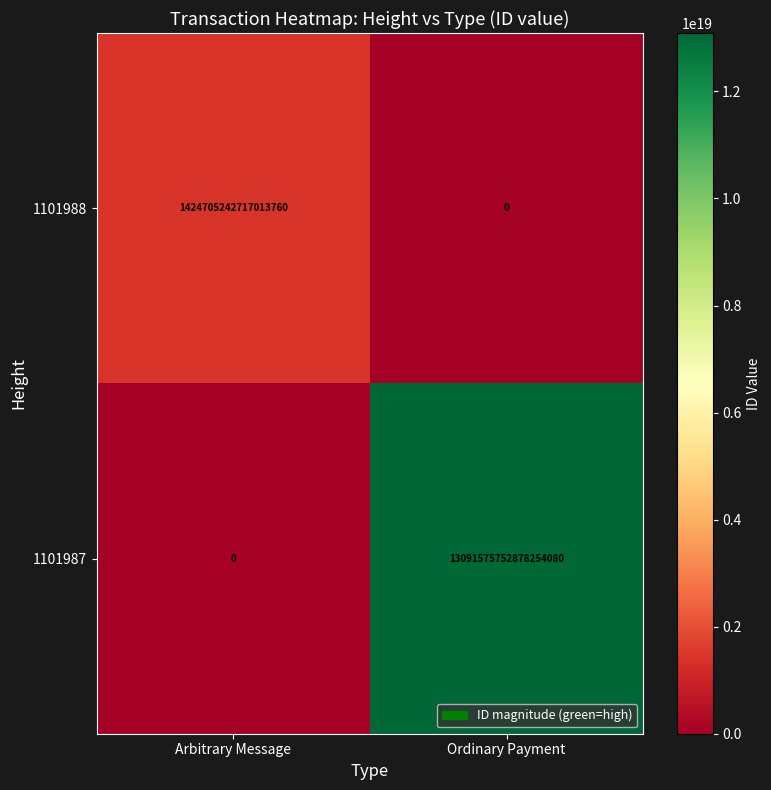

Between Arbitrary Message and Ordinary Payment, which series saw the biggest shift?

1101987